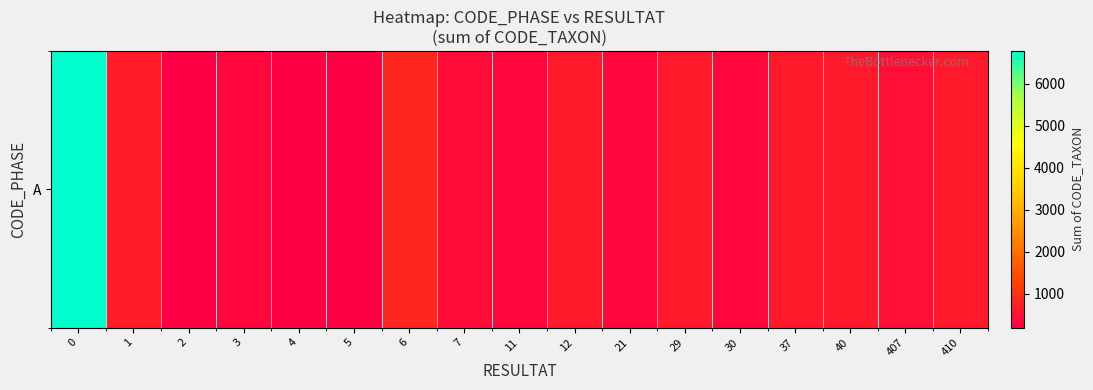

Reading left to right, list all the values displayed in this chart.

0=6786	1=654	2=224	3=314	4=231	5=200	6=840	7=384	11=317	12=623	21=319	29=619	30=312	37=625	40=618	407=457	410=622